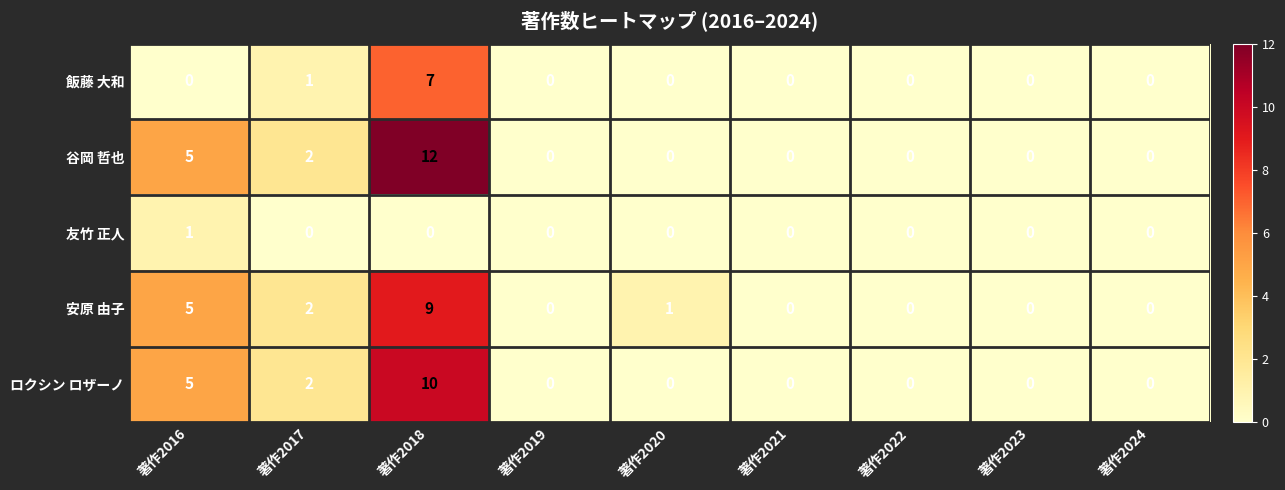

Count the 飯藤 大和 values in the range 0 to 1.

8